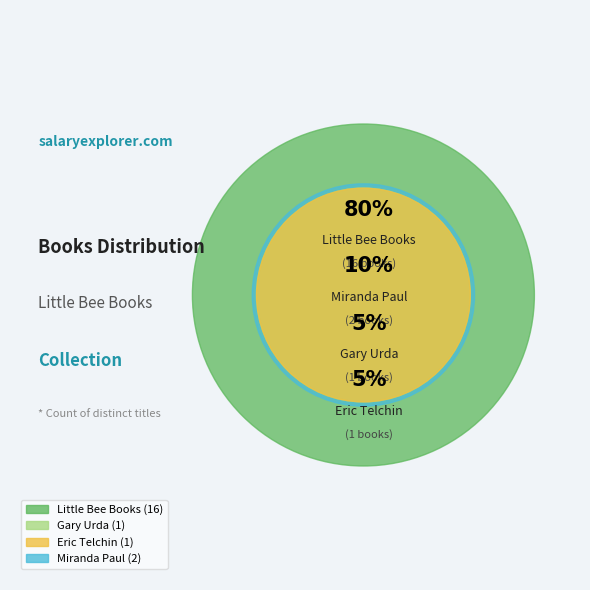

What is the ratio of the value at Little Bee Books to the value at Miranda Paul?

8.0